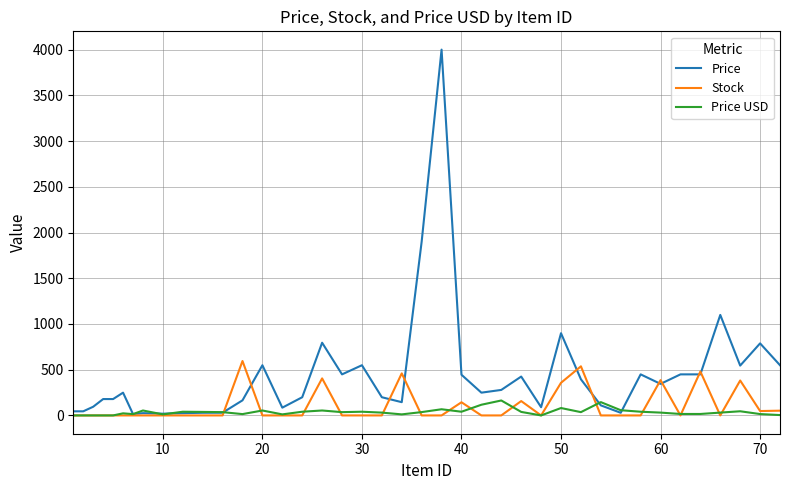

What is the greatest value displayed?

4000.0